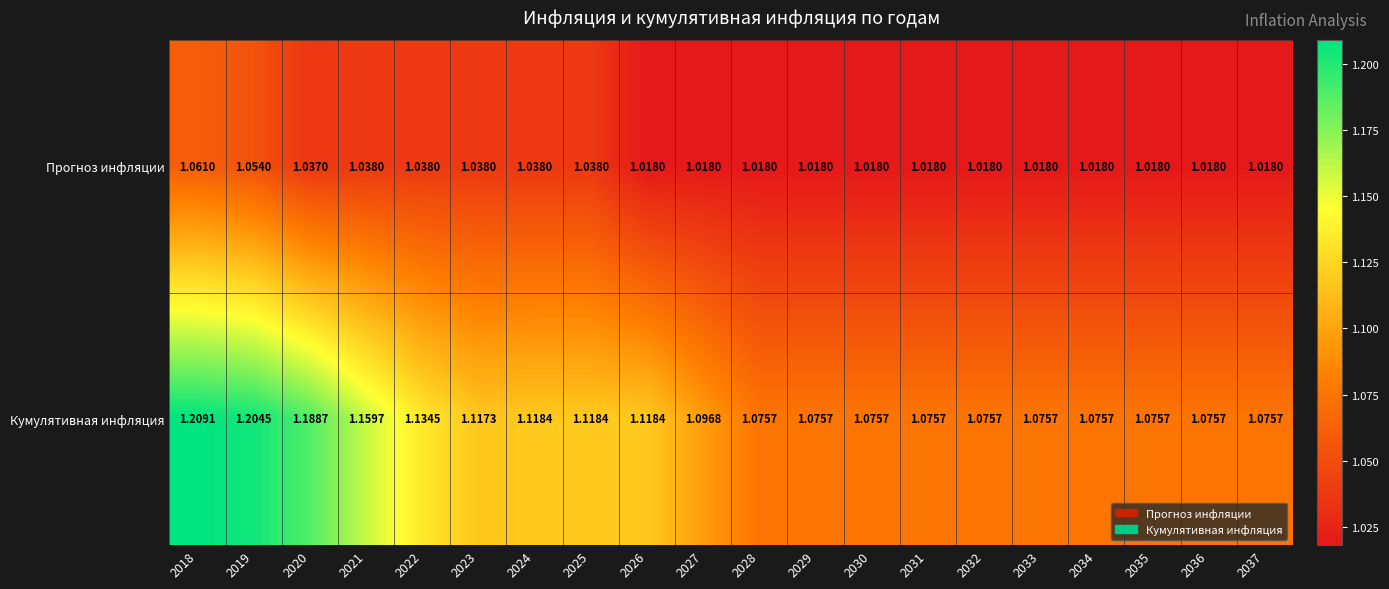

Rank the series at 2033 from lowest to highest value.

Прогноз инфляции, Кумулятивная инфляция